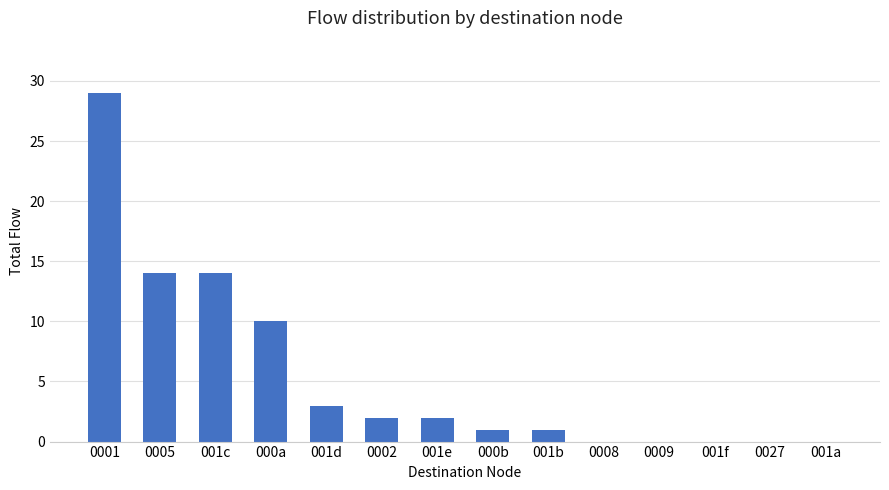

How many data points does each series have?

14